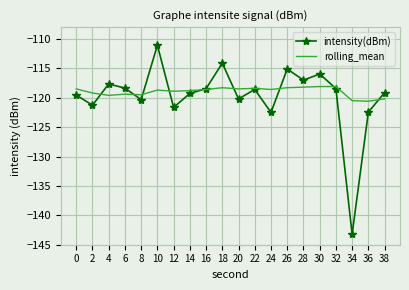

What is the total value across all series at 0?

-238.1